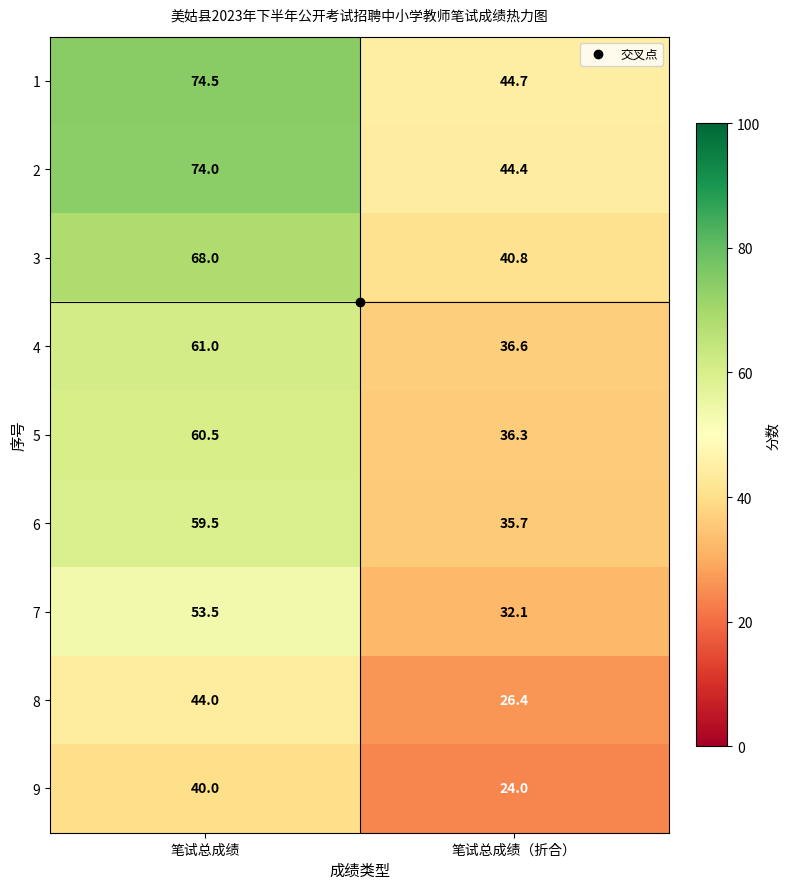

True or false: 7 has a value of 53.5 at 笔试总成绩.

True